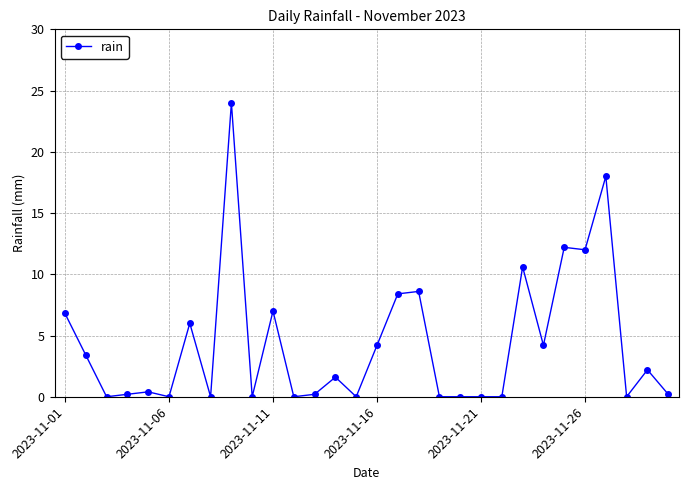

What is the average value?

4.3